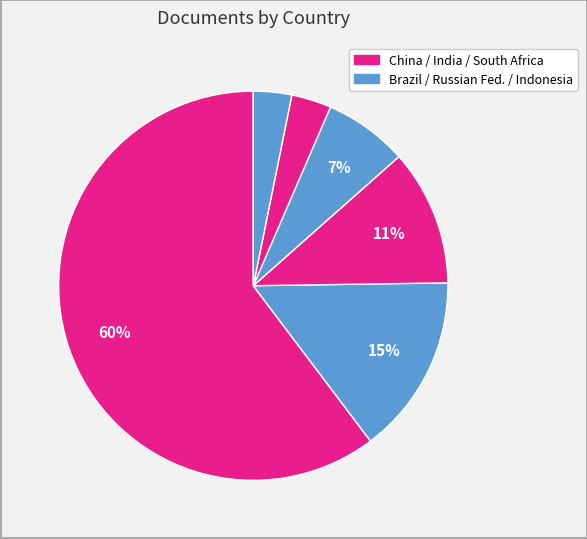

How many slices are in this pie chart?

6